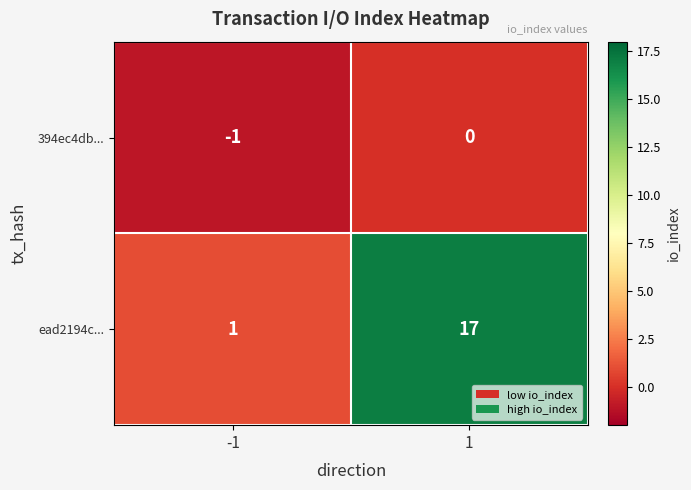

What is the minimum value shown in the chart?

-1